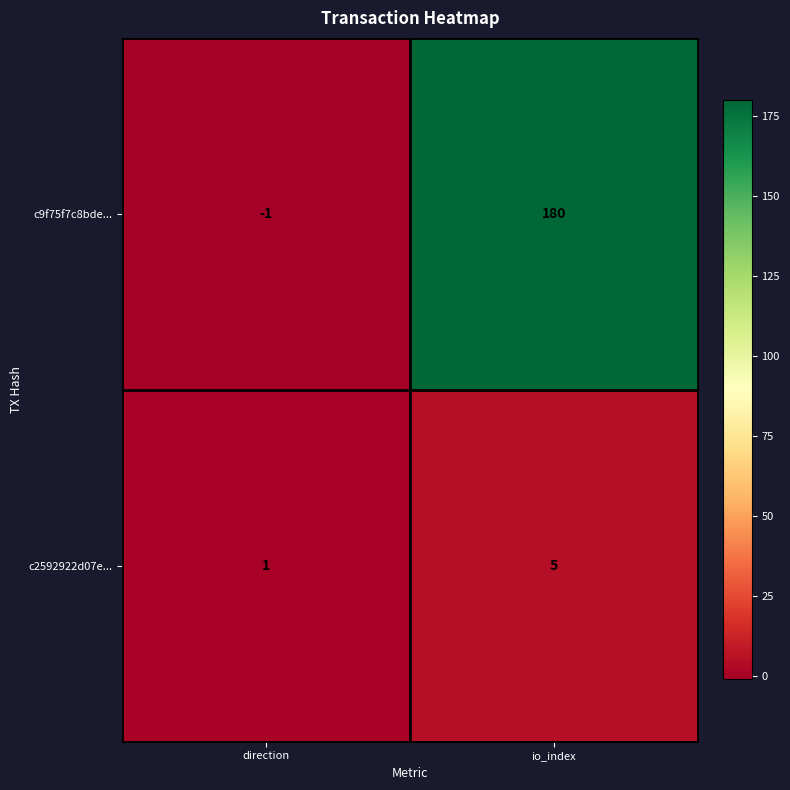

Is it true that c2592922d07e... equals 1 at direction?

True